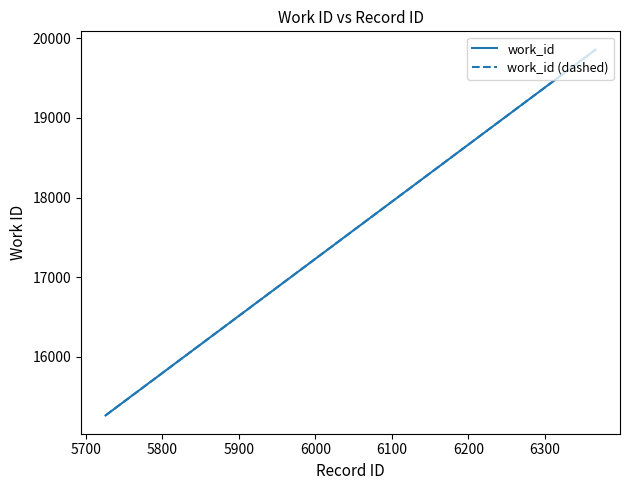

What is the value of the work_id point at the 1st from the left?

15262